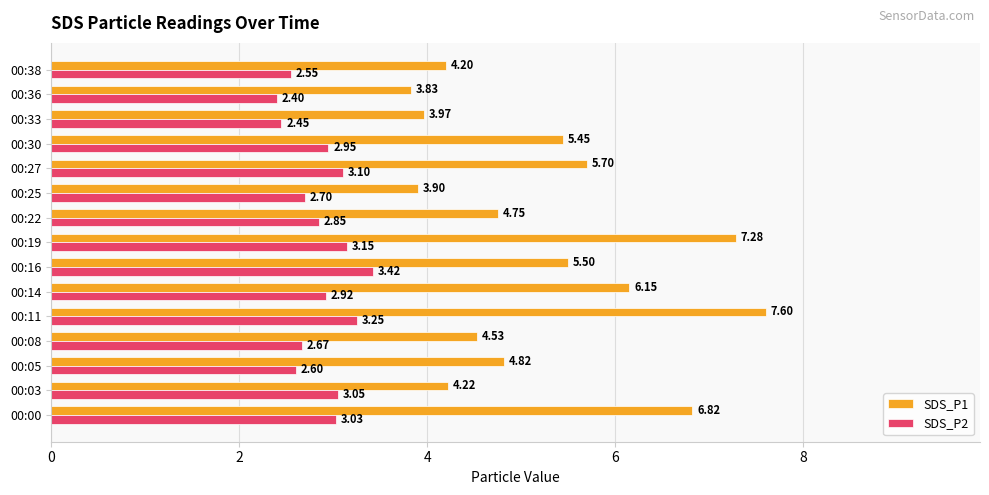

What is the difference between the maximum and minimum values in the SDS_P2 series?

1.0